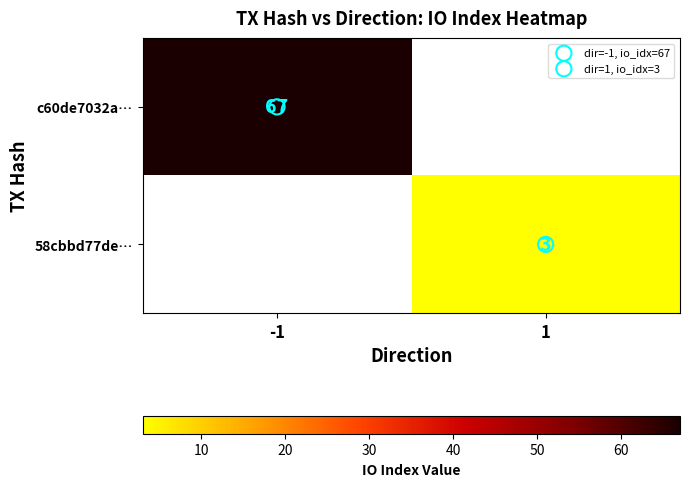

At which category does the chart reach its peak across all series?

-1